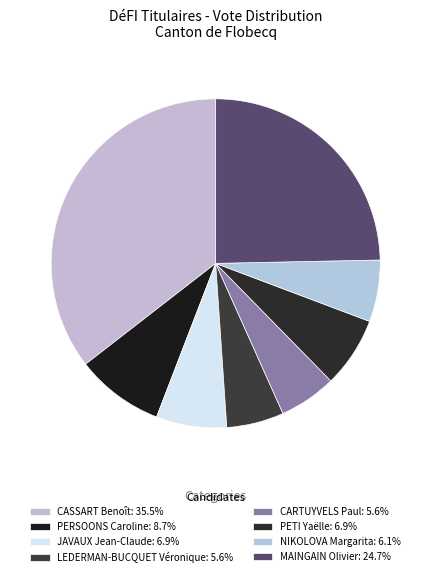

The CARTUYVELS Paul slice represents 1% of the pie. True or false?

False